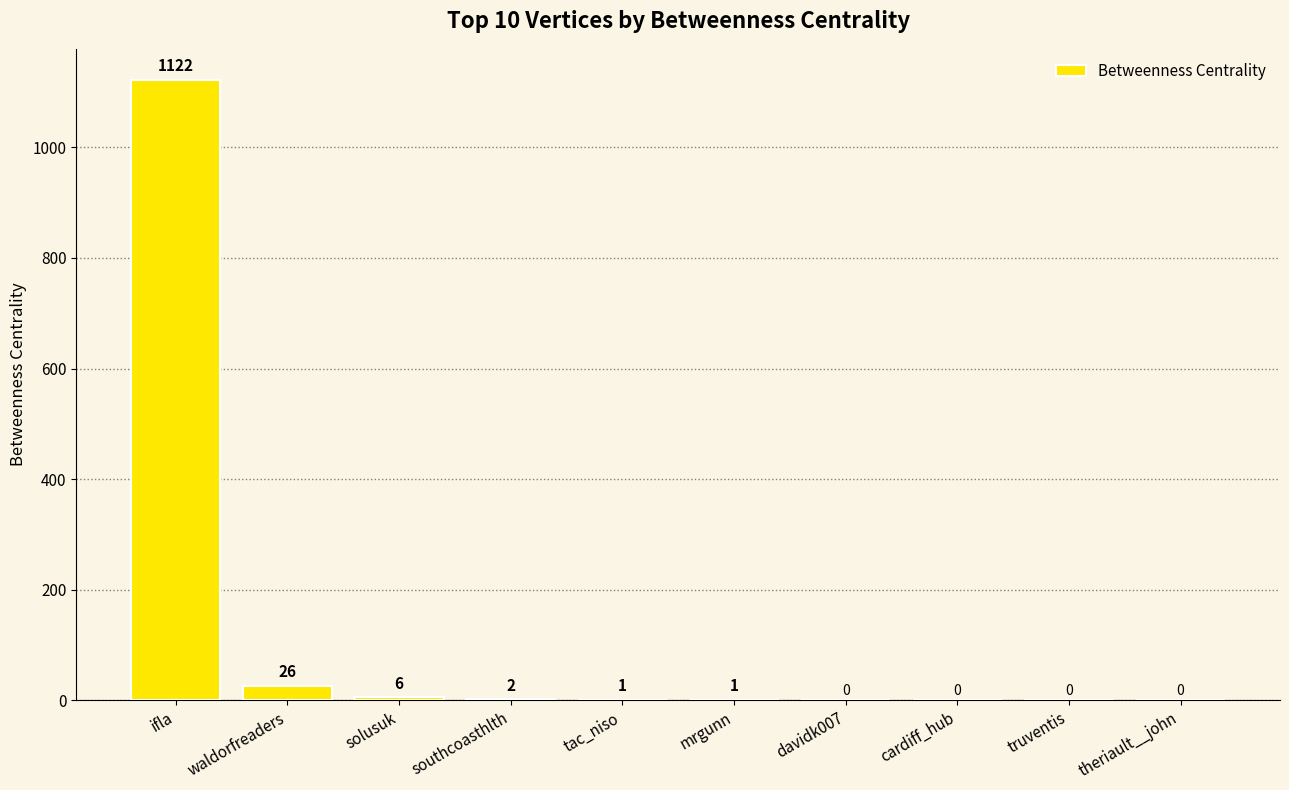

What is the sum of all values?

1158